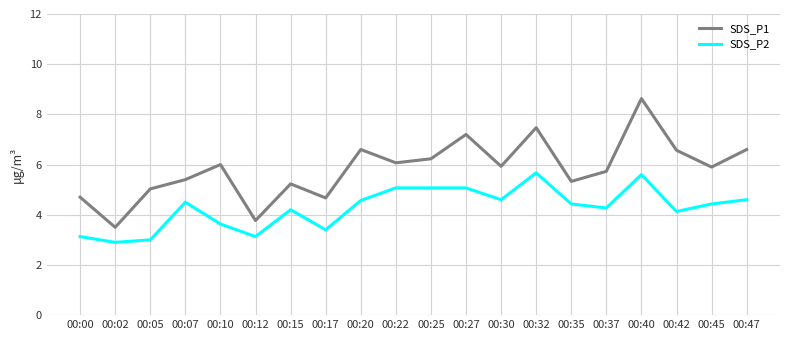

What is the difference between the highest and lowest values at 00:22?

1.0